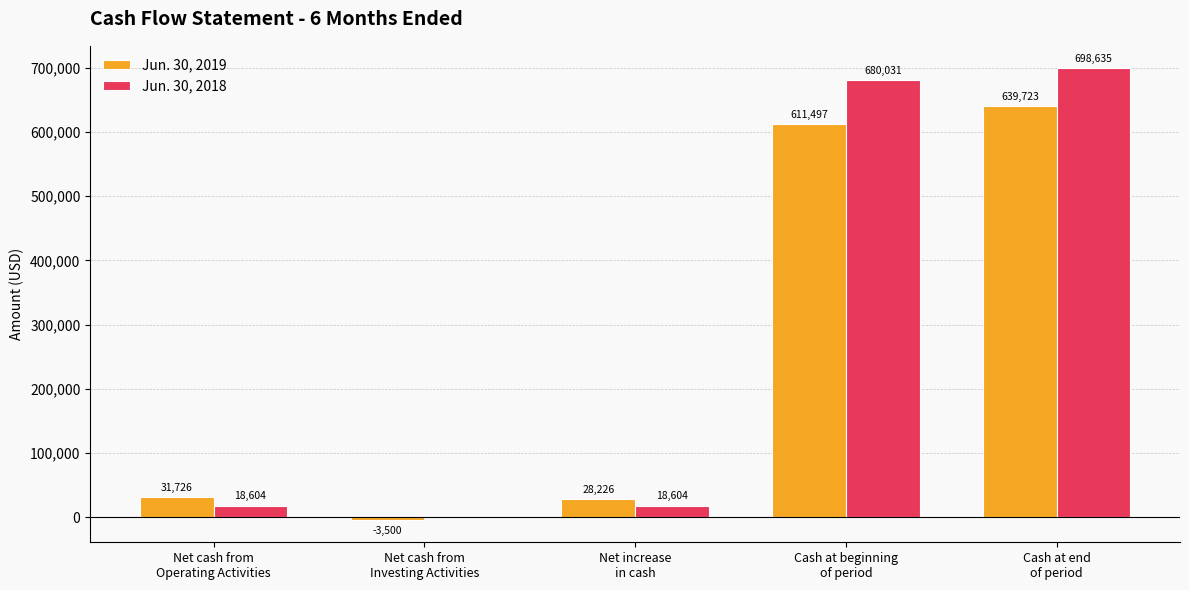

What is the greatest value displayed?

698635